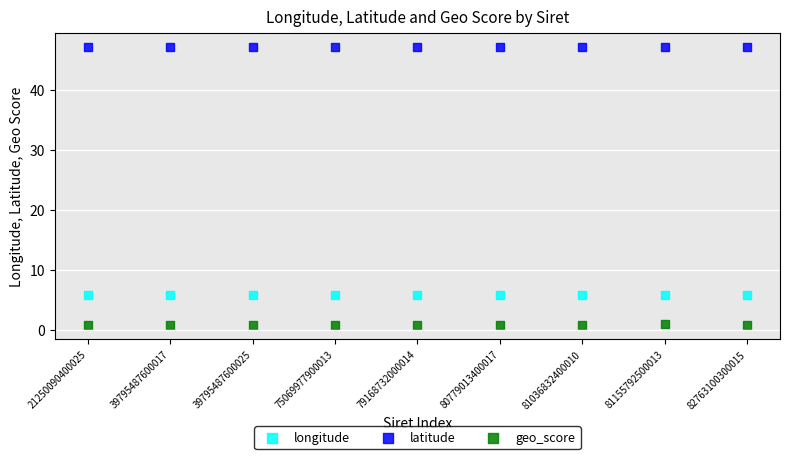

Across all data points, what is the range of Y values (max minus min)?

46.3